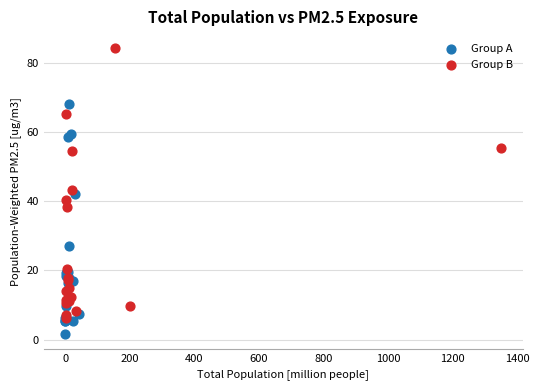

What are all the series names shown in the legend?

Group A, Group B